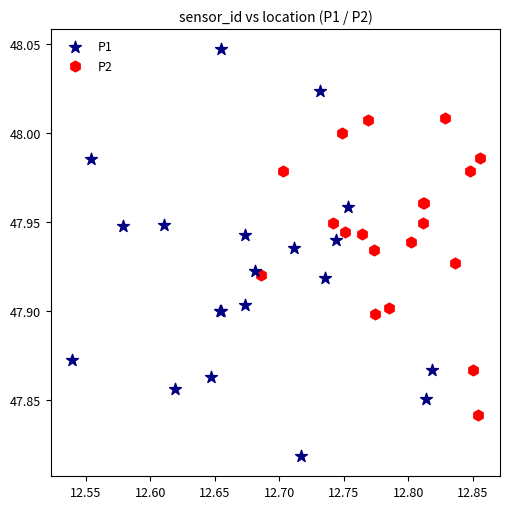

Which series has the widest spread of Y values?

P1